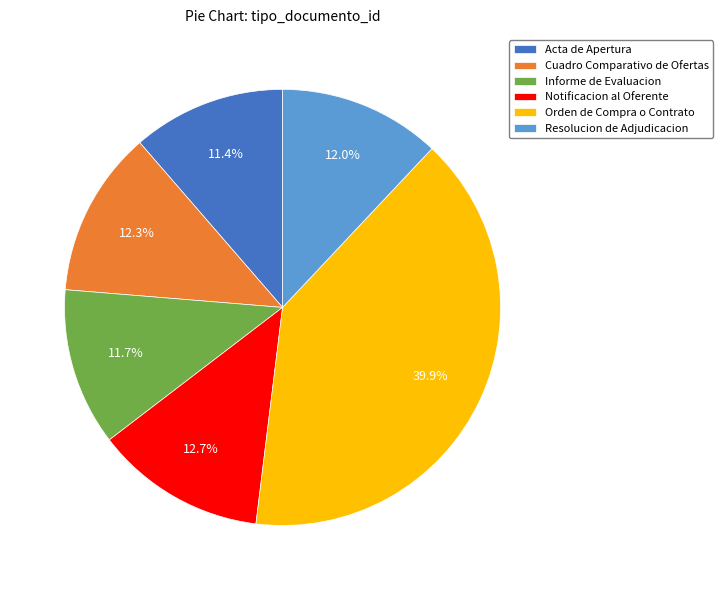

Between Orden de Compra o Contrato and Resolucion de Adjudicacion, which is larger?

Orden de Compra o Contrato